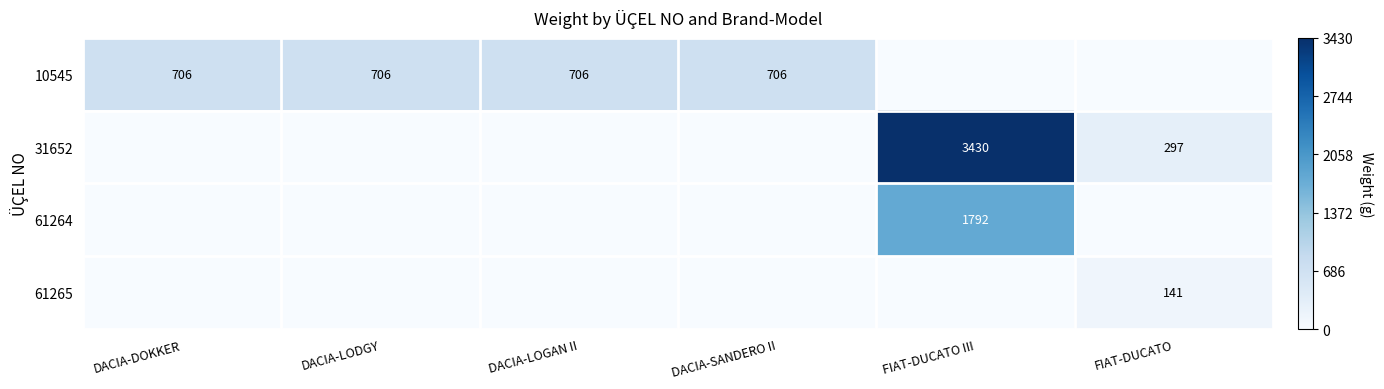

Is it true that 10545 equals 1067 at DACIA-SANDERO II?

False